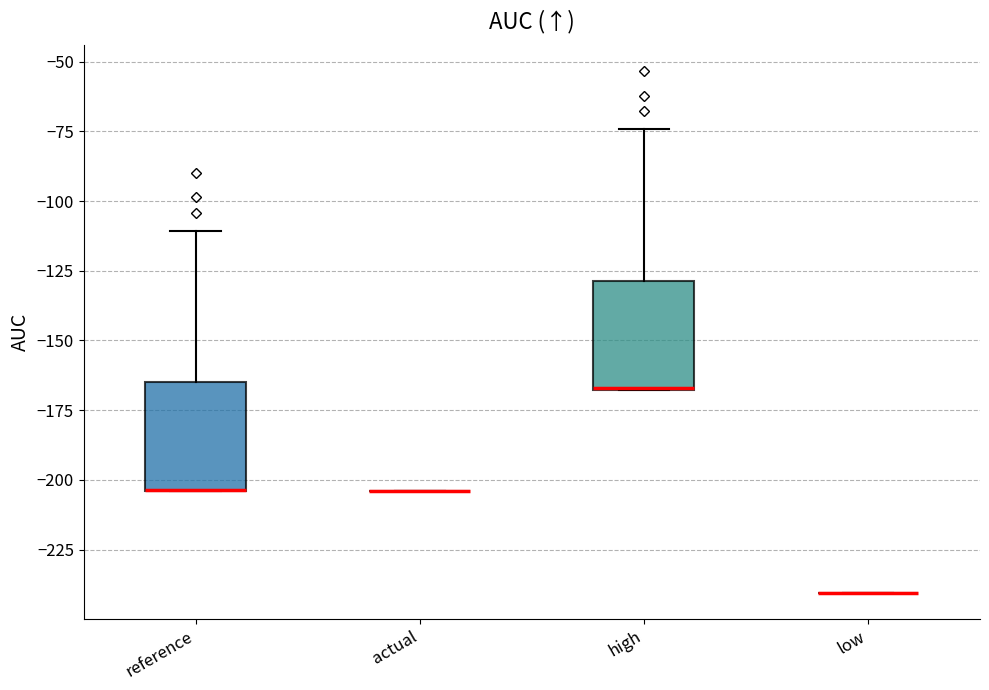

Reading left to right, transcribe this box plot: for each box, give where its median line is, the range the box spans, and where its two whiskers end, as read against the y-axis. The values are not printed on the chart, so give them approximately, as read against the axis.

reference: median -205 (drawn on the box's lower edge), box -205 to -165, whiskers -205 to -110
actual: box collapsed to a line at -205, whiskers -205 to -205
high: median -165 (drawn on the box's lower edge), box -170 to -130, whiskers -170 to -75
low: box collapsed to a line at -240, whiskers -240 to -240